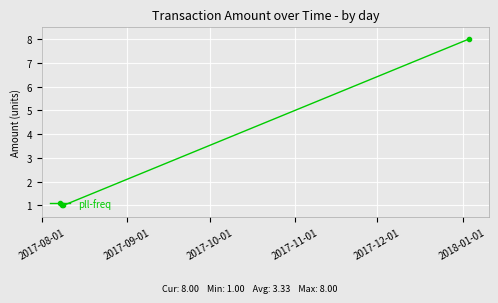

What is the sum of all values?

10